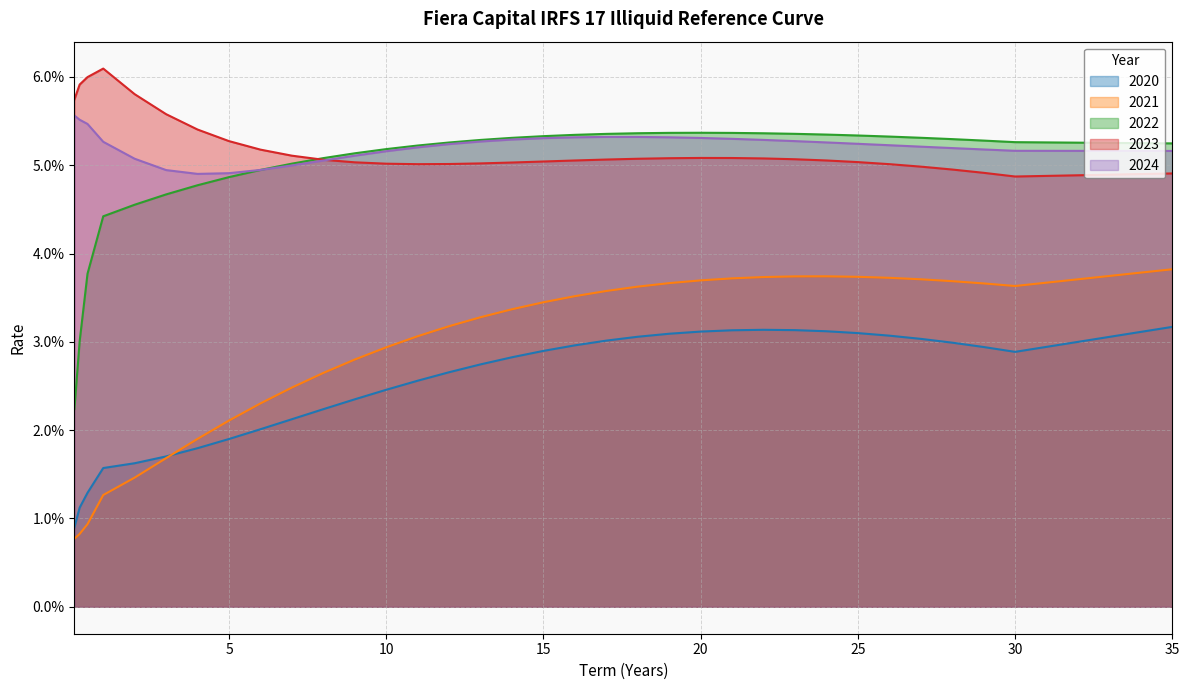

What is the sum of the 2021 values at 19 and 22?

0.1